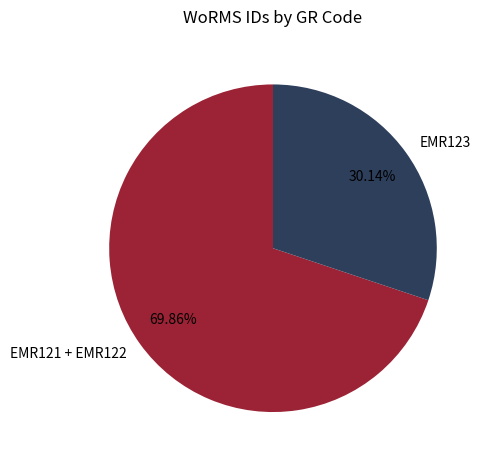

What is the ratio of the value at EMR121 + EMR122 to the value at EMR123?

2.3